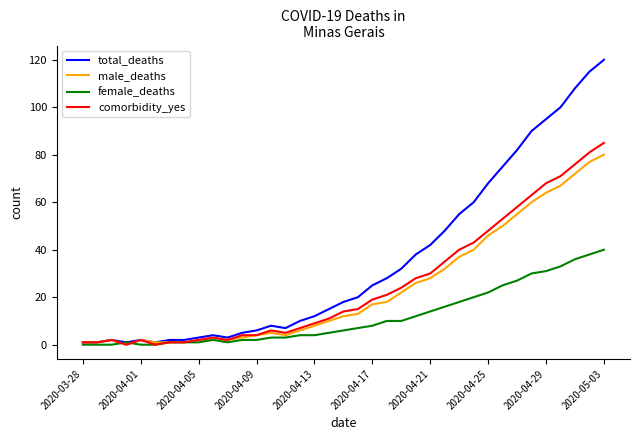

Which series has the largest range (max minus min)?

total_deaths